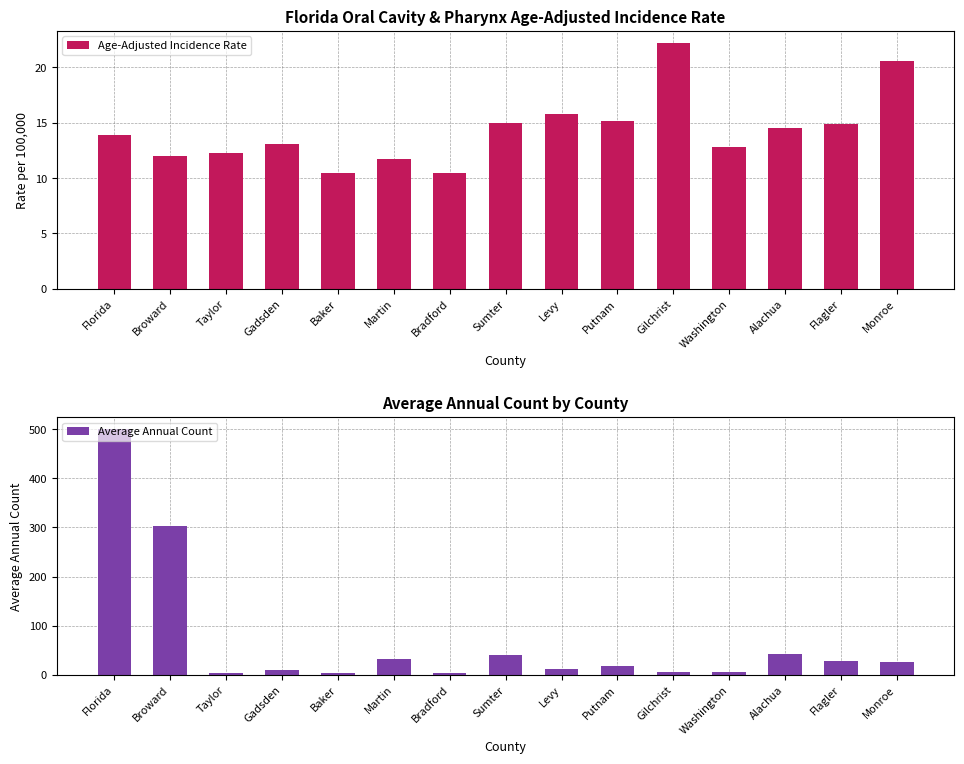

Reading left to right, extract all data points from this chart.

Age-Adjusted Incidence Rate: Florida=13.9	Broward=12.0	Taylor=12.3	Gadsden=13.1	Baker=10.5	Martin=11.7	Bradford=10.5	Sumter=15.0	Levy=15.8	Putnam=15.2	Gilchrist=22.2	Washington=12.8	Alachua=14.5	Flagler=14.9	Monroe=20.6
Average Annual Count: Florida=500.0	Broward=303.0	Taylor=4.0	Gadsden=9.0	Baker=4.0	Martin=33.0	Bradford=4.0	Sumter=41.0	Levy=12.0	Putnam=18.0	Gilchrist=6.0	Washington=5.0	Alachua=42.0	Flagler=29.0	Monroe=27.0